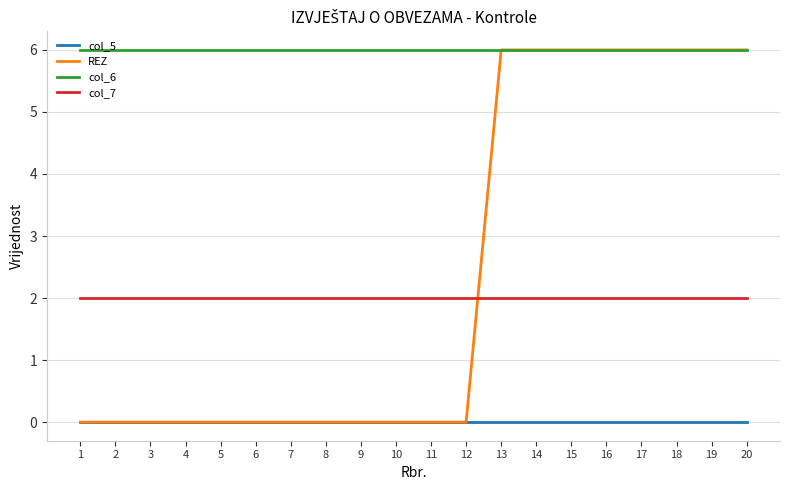

True or false: col_7 and col_6 cross at least once.

False